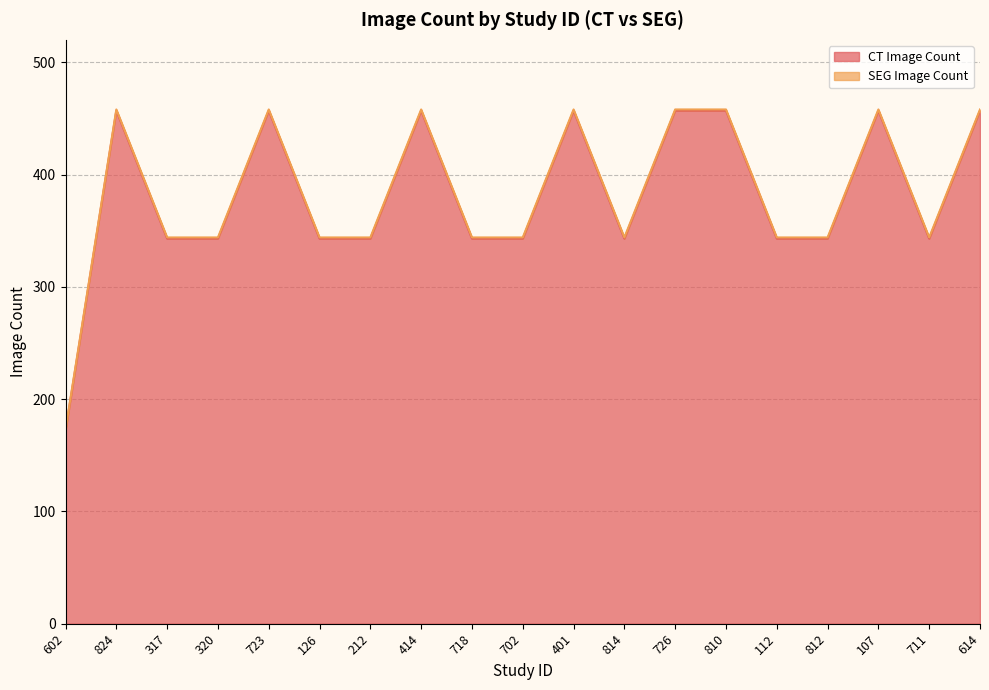

List the labels in order of value, largest first.

824, 723, 414, 401, 726, 810, 107, 614, 317, 320, 126, 212, 718, 702, 814, 112, 812, 711, 602